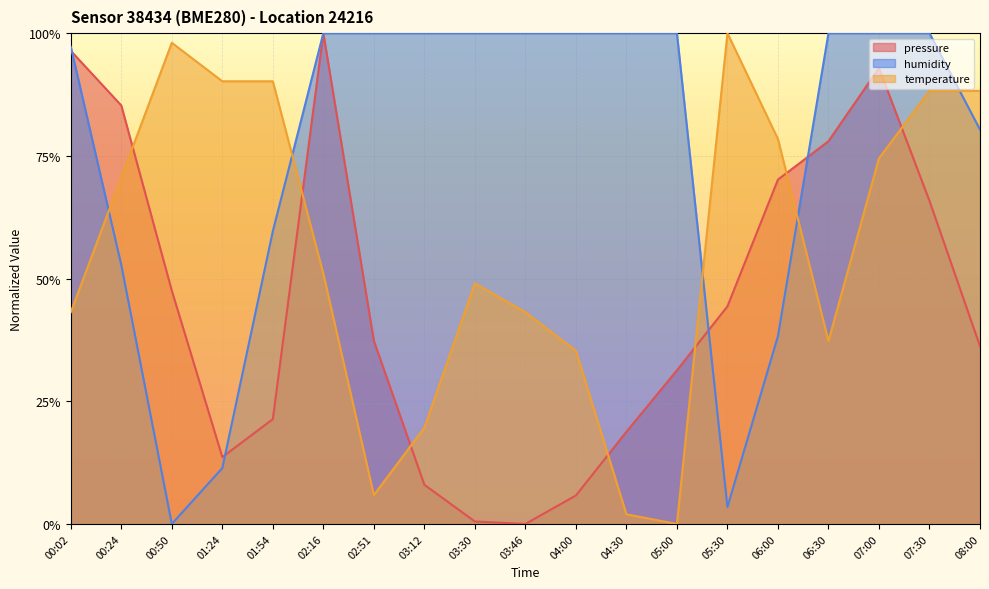

What is the sum of the temperature values at 00:24 and 08:00?

1.6